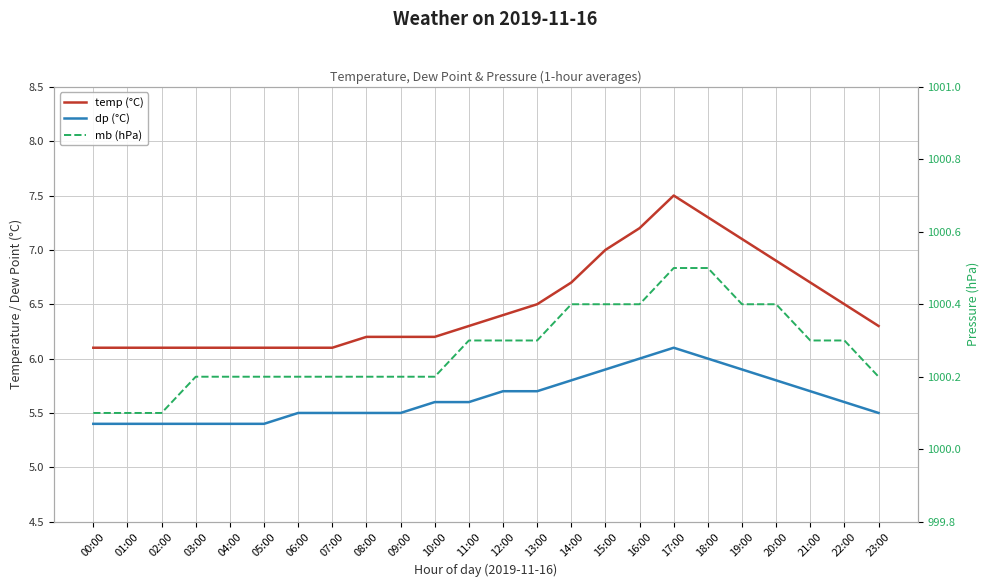

What is the lowest value of the temp (°C) series?

6.1